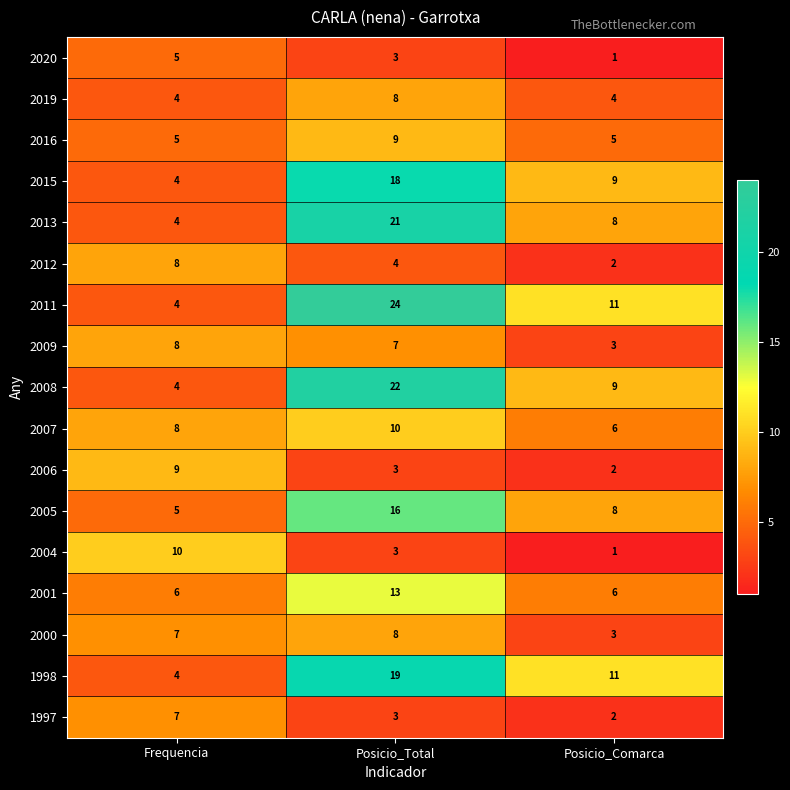

List the labels in order of 2013 value, smallest first.

Frequencia, Posicio_Comarca, Posicio_Total